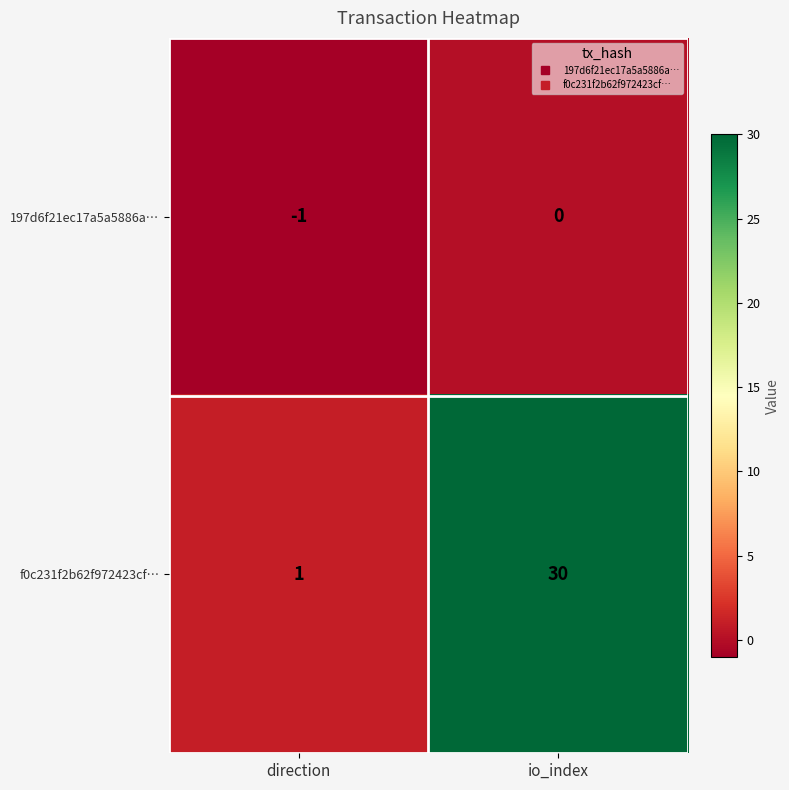

The 197d6f21ec17a5a5886a… series shows -1 at direction. True or false?

True